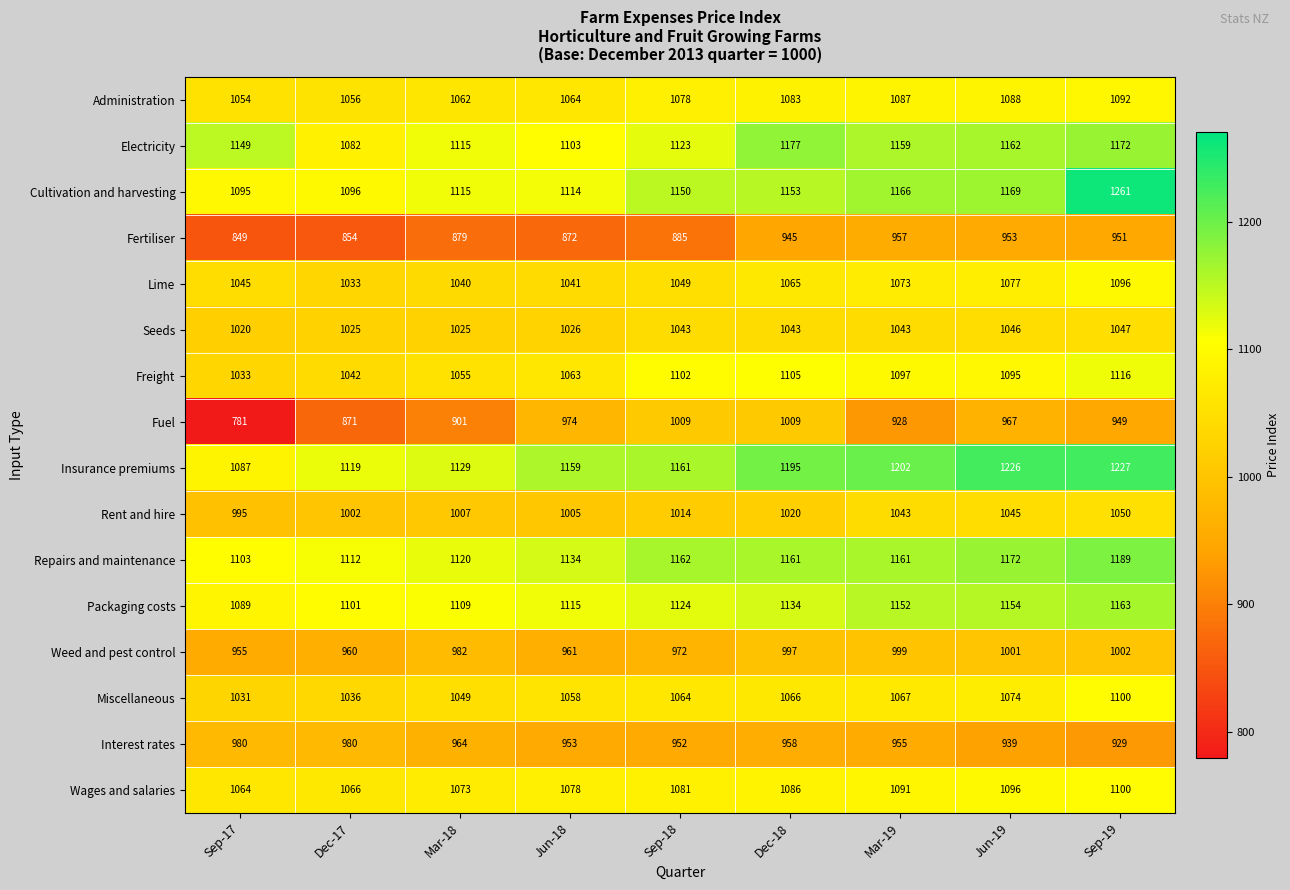

List the labels in order of Packaging costs value, smallest first.

Sep-17, Dec-17, Mar-18, Jun-18, Sep-18, Dec-18, Mar-19, Jun-19, Sep-19